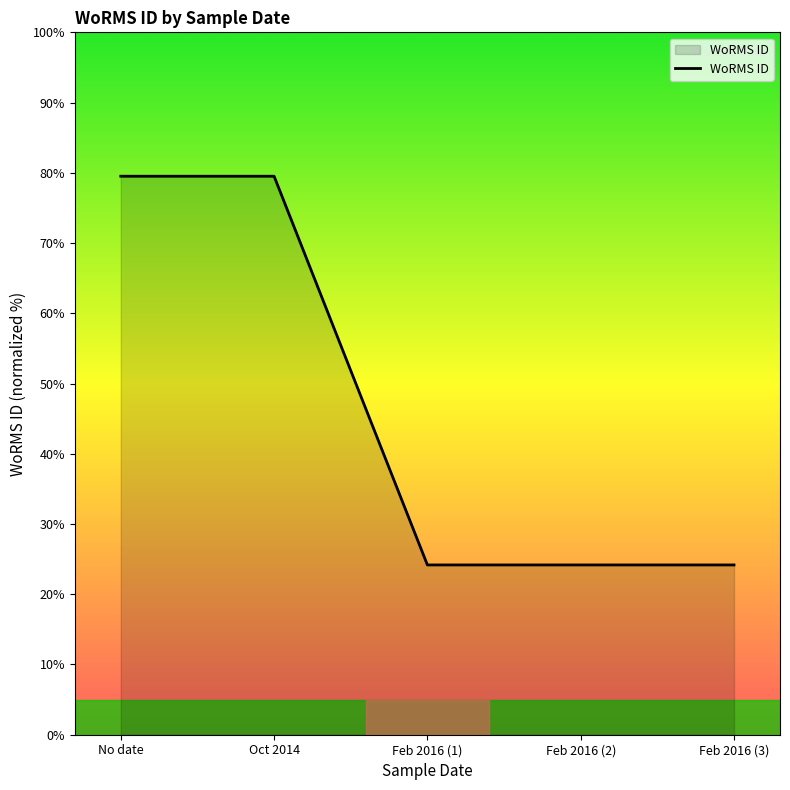

Is it true that the value at Feb 2016 (1) is 24.2?

True